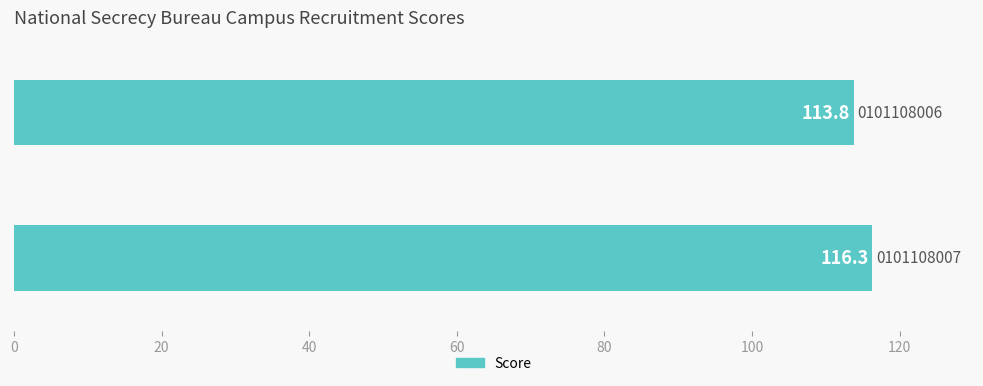

Reading bottom to top, extract all data points from this chart.

116.3	113.8